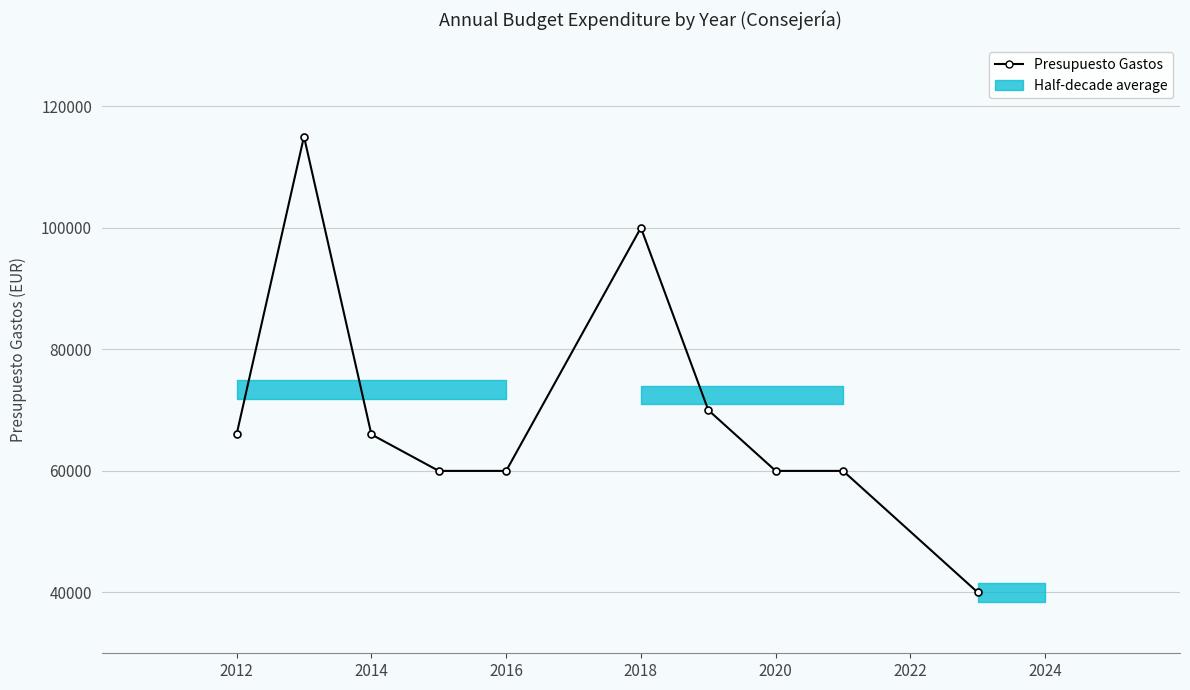

Reading right to left, what are all the values shown in this chart?

40000	60000	60000	70000	100000	60000	60000	66000	115000	66000